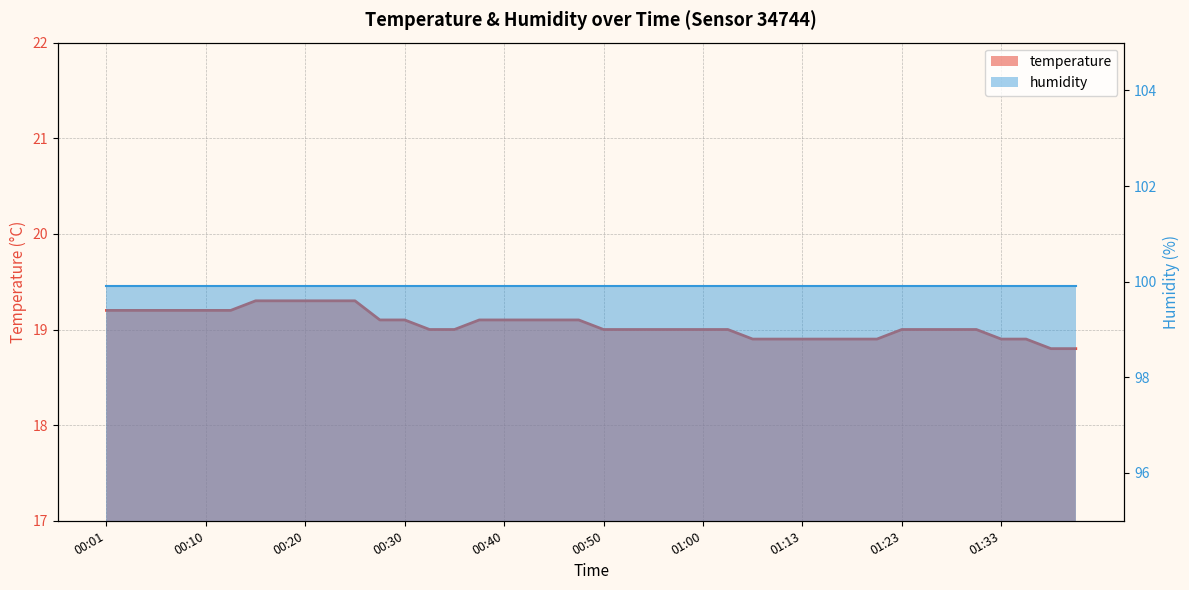

What is the sum of all values?

762.2